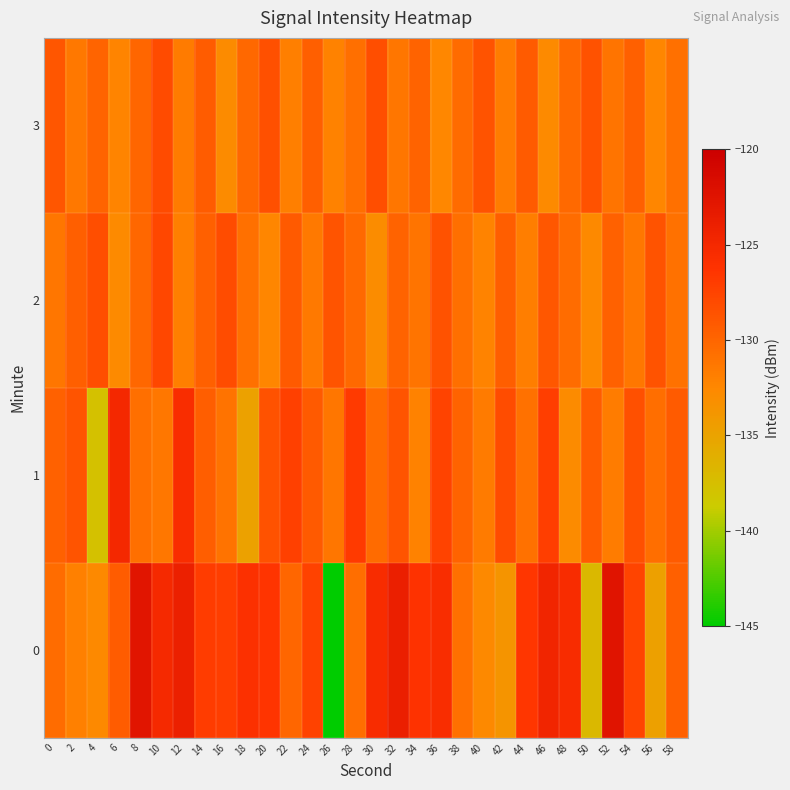

At which category does the chart reach its minimum across all series?

26